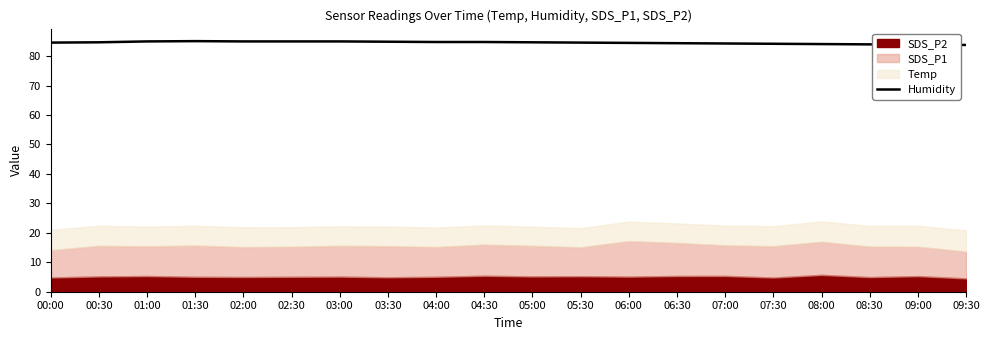

True or false: Humidity has a value of 113.0 at 06:00.

False